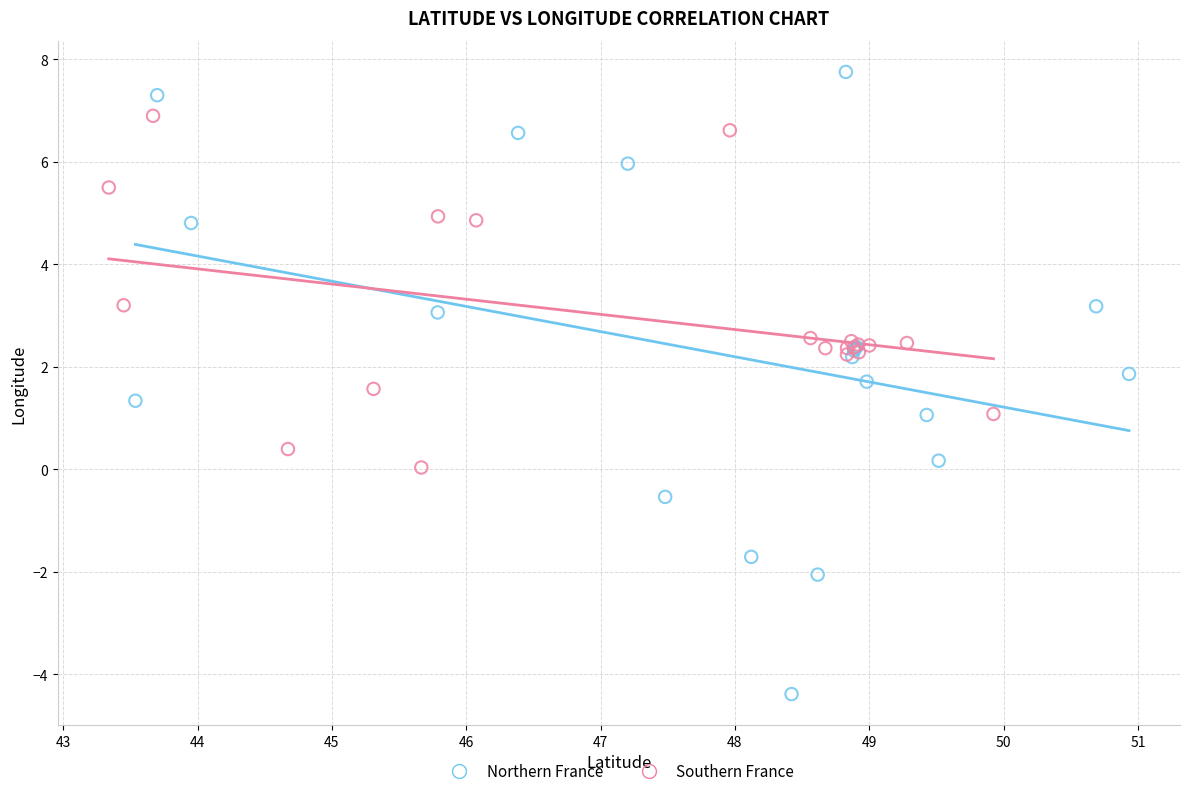

Which series contains the lowest Y value?

Northern France